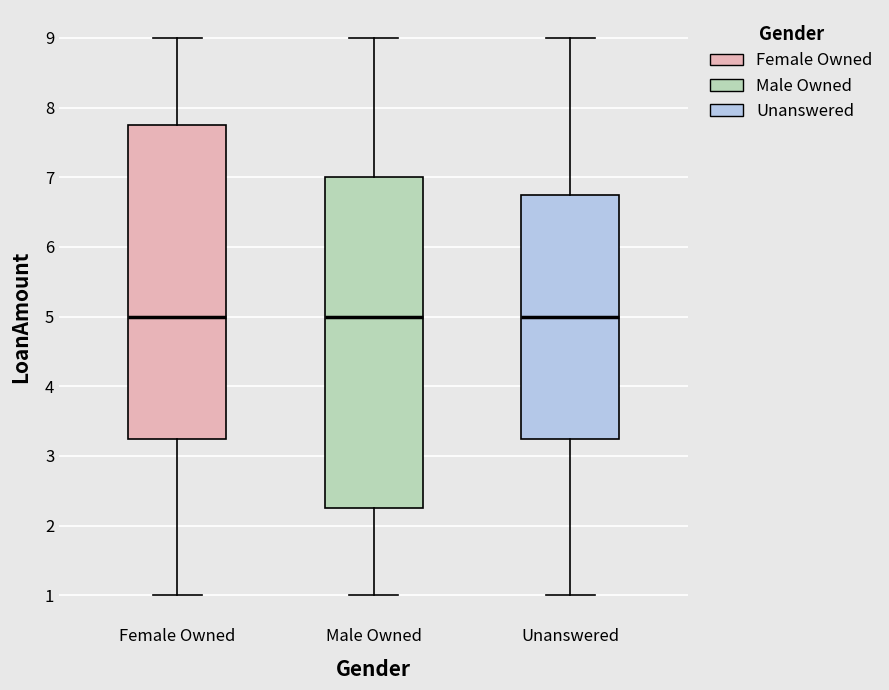

Reading left to right, read every box against the y-axis: the position of its median line, the range the box covers, and the ends of its whiskers. The values are not printed on the chart, so give them approximately, as read against the axis.

Female Owned: median 5.0, box 3.3 to 7.8, whiskers 1.0 to 9.0
Male Owned: median 5.0, box 2.3 to 7.0, whiskers 1.0 to 9.0
Unanswered: median 5.0, box 3.3 to 6.8, whiskers 1.0 to 9.0